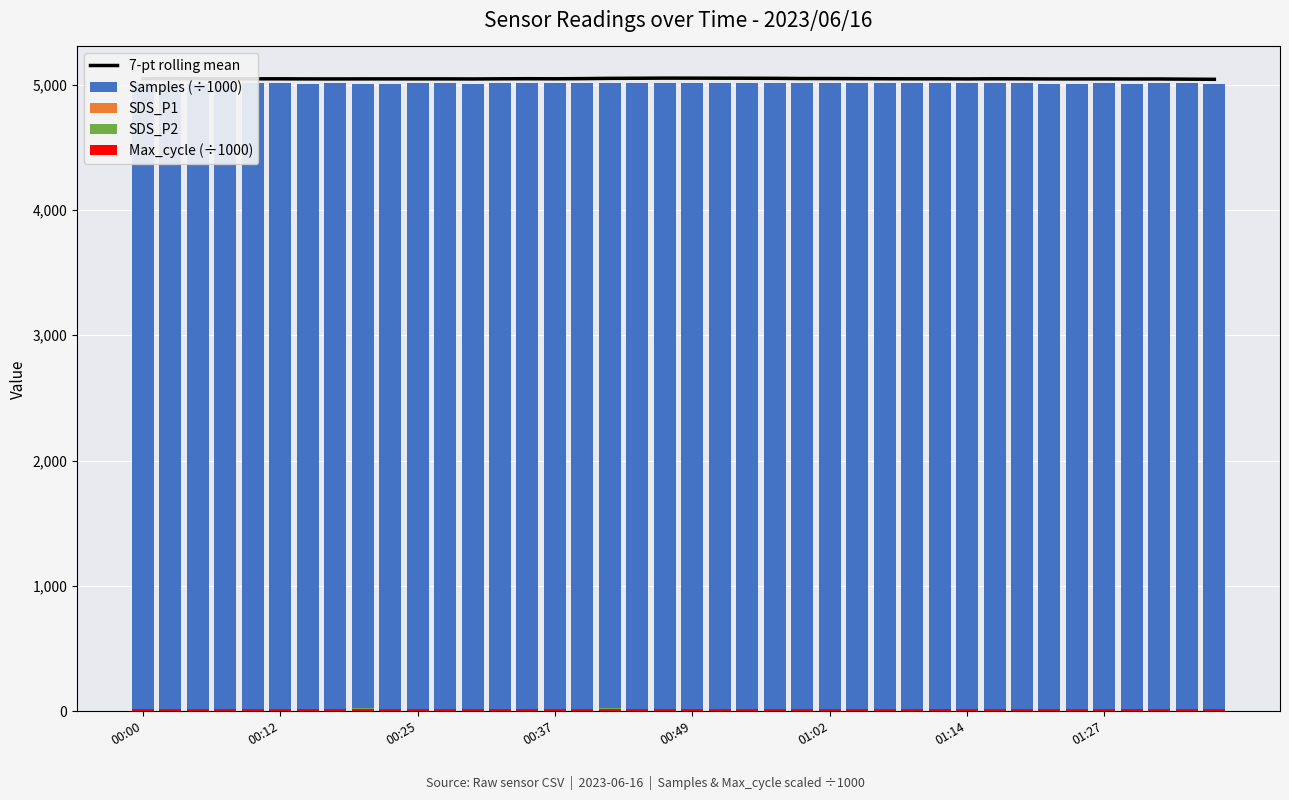

At which label is Max_cycle (÷1000) closest to 20?

29